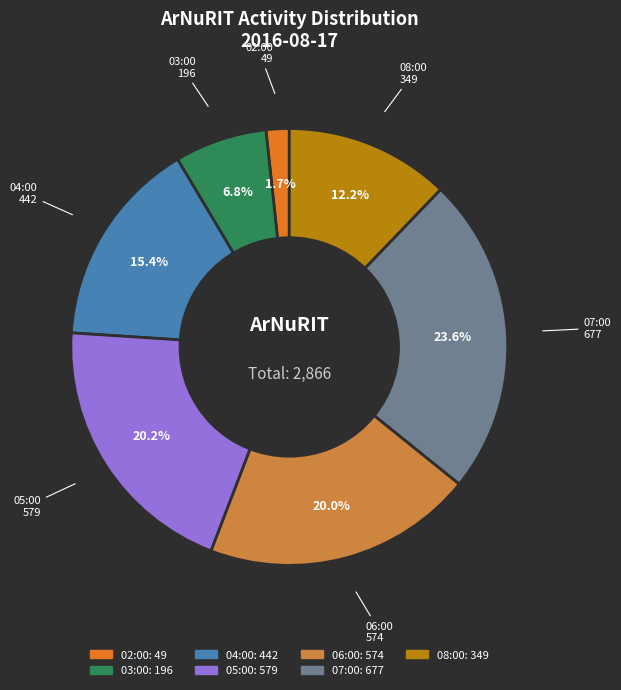

What percentage is the 07:00 slice, to the nearest percent?

24%